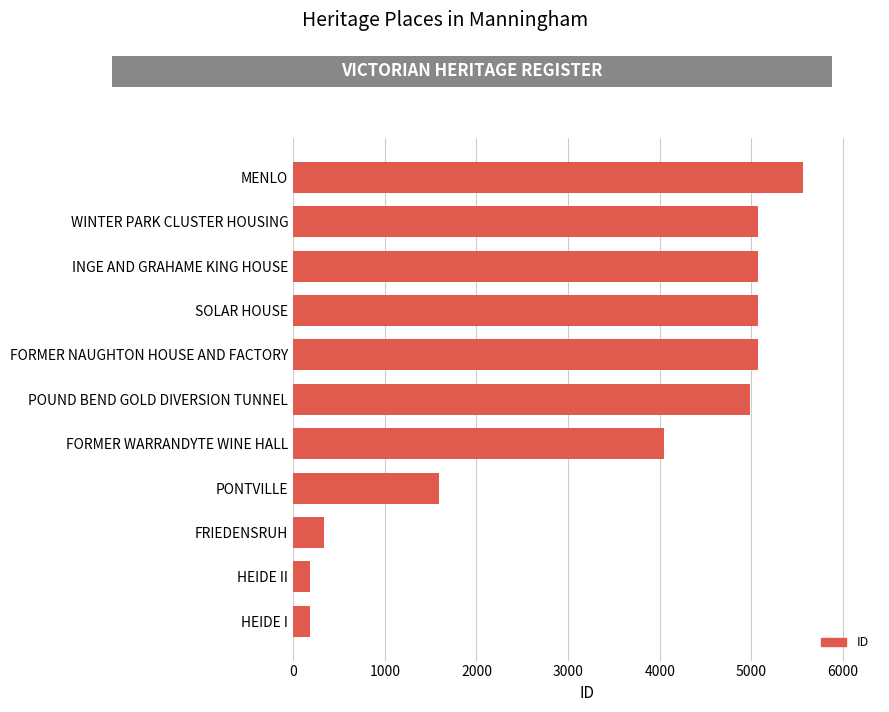

What is the sum of all values?

37166